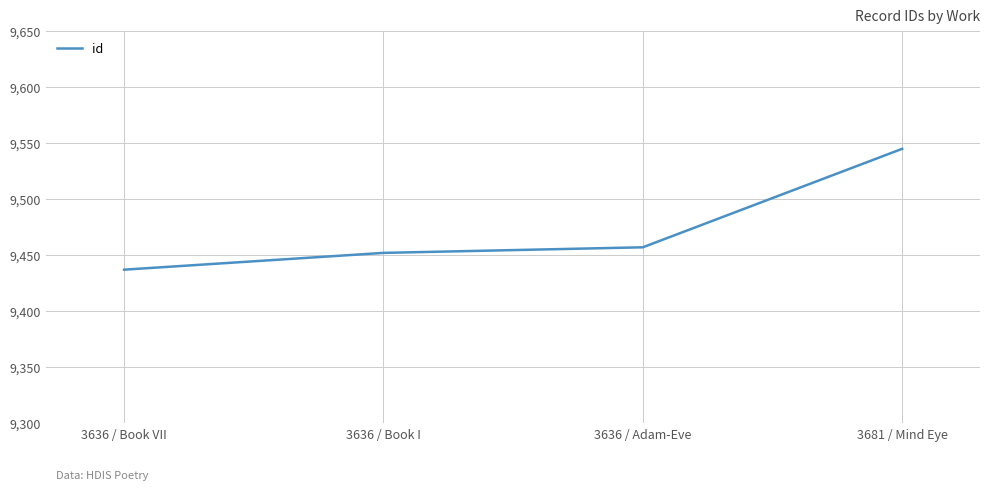

Between 3636 / Book I and 3636 / Adam-Eve, which is larger?

3636 / Adam-Eve